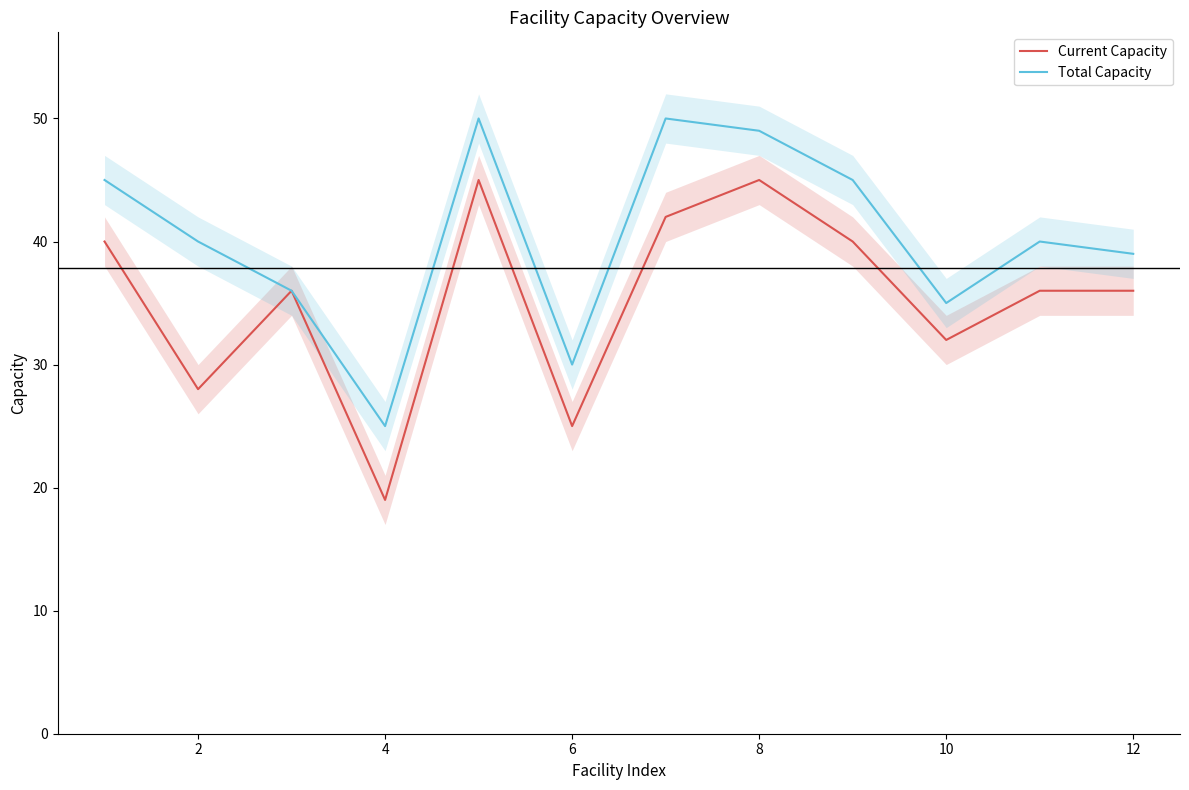

Which has a higher value, 8 or 4?

8